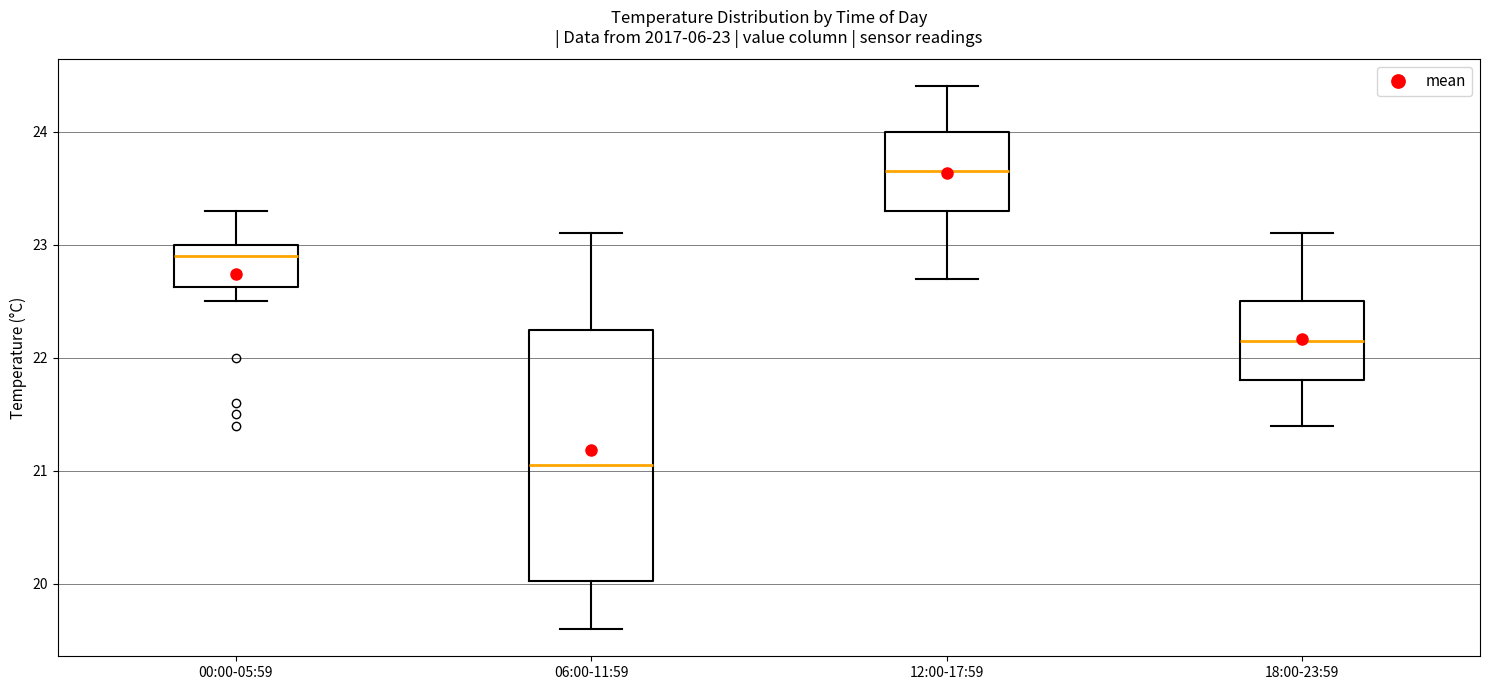

Which box's median line is the highest?

12:00-17:59